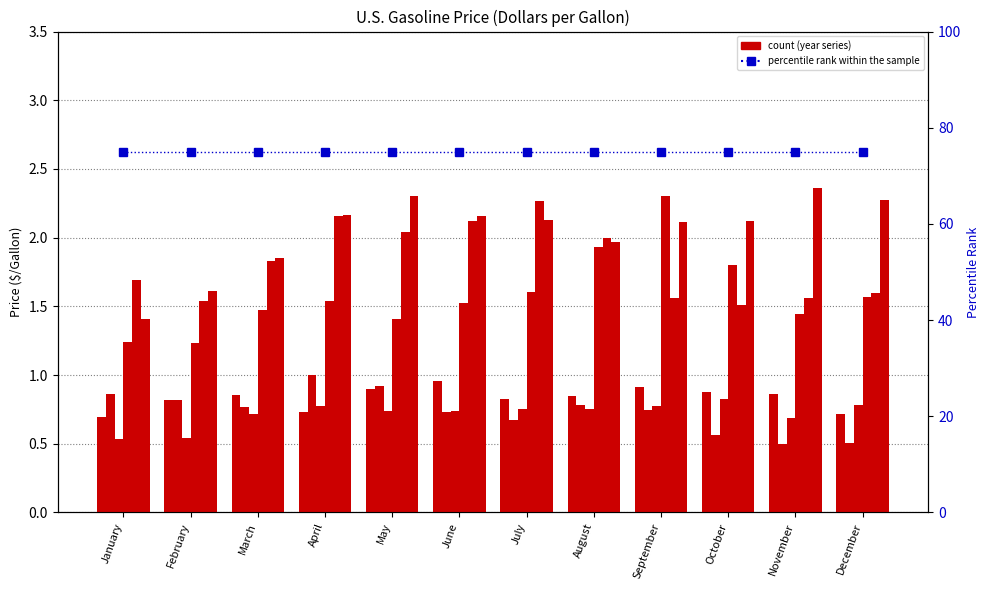

What is the value of the 2001 bar at the 7th from the left?

0.7